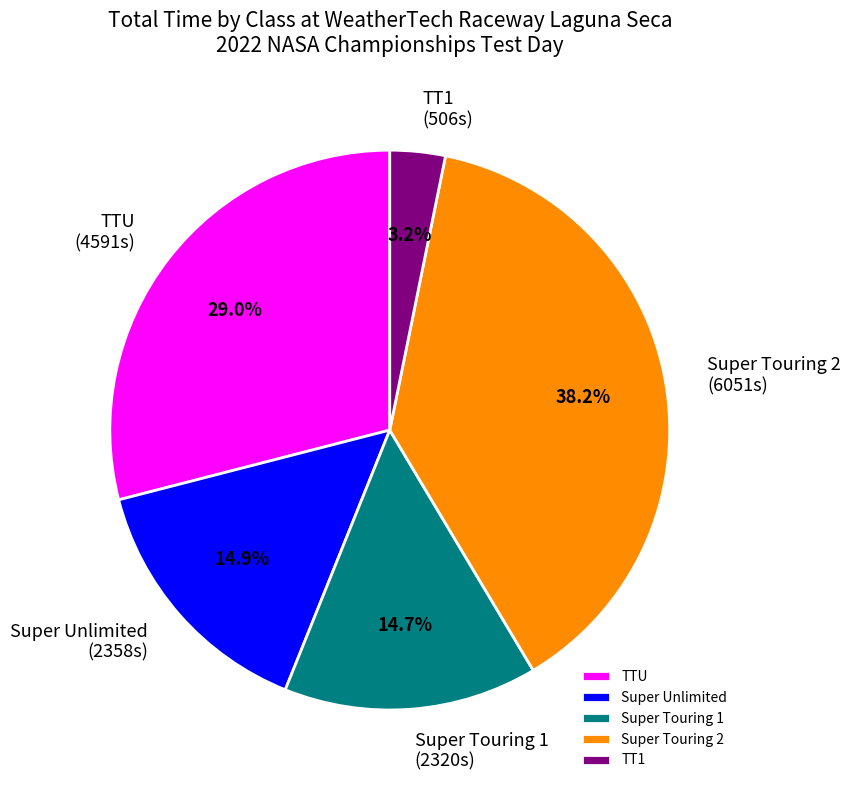

How many slices are in this pie chart?

5